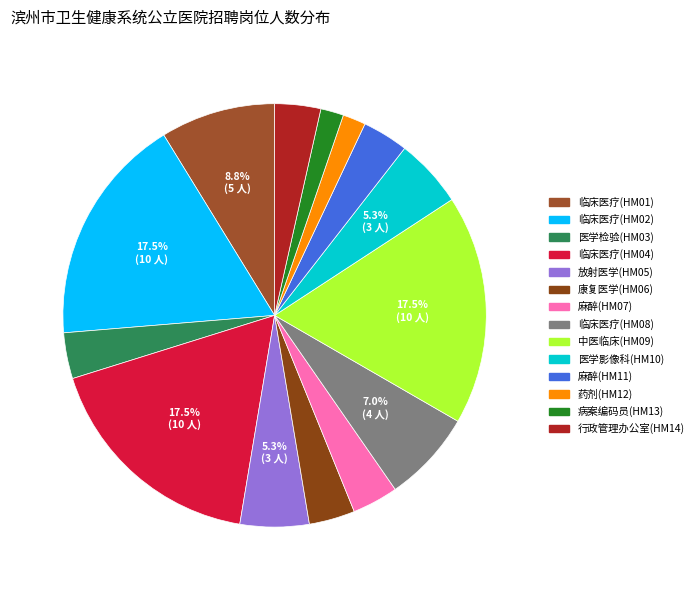

Which has a higher value, 麻醉(HM07) or 临床医疗(HM08)?

临床医疗(HM08)